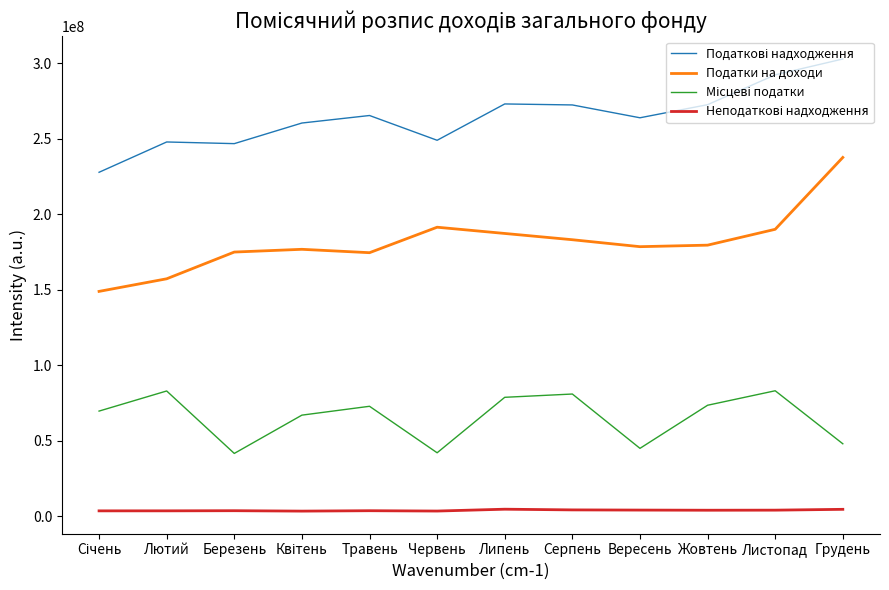

The Податки на доходи series shows 283531809 at Травень. True or false?

False